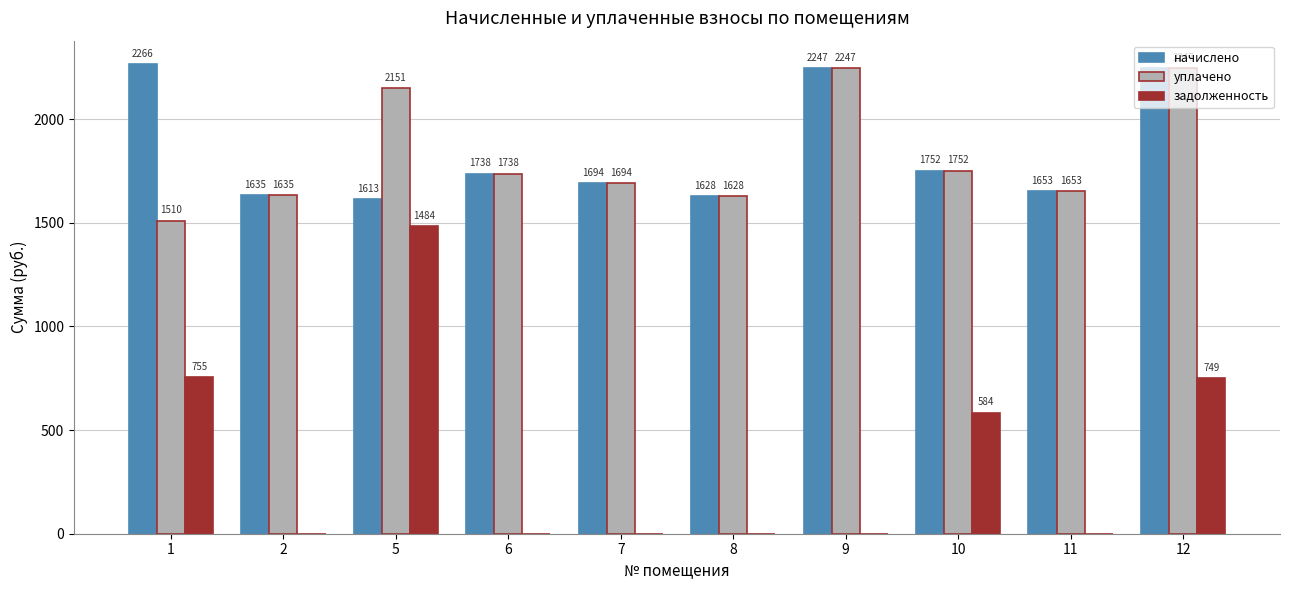

True or false: начислено has a value of 1239.2 at 12.

False